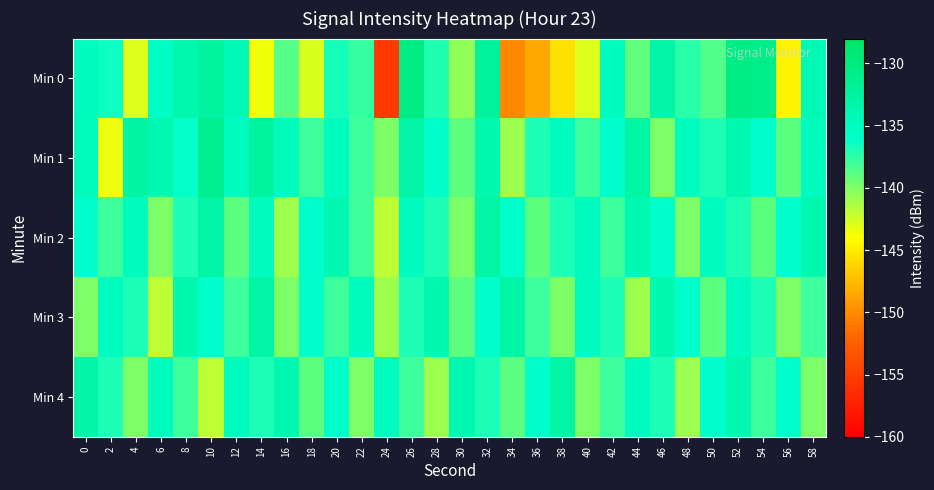

How many data points does each series have?

30